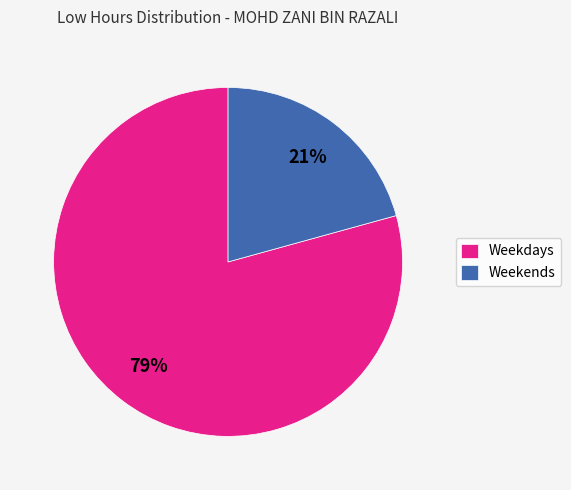

Approximately how many times larger is the value at Weekends compared to Weekdays?

0.3